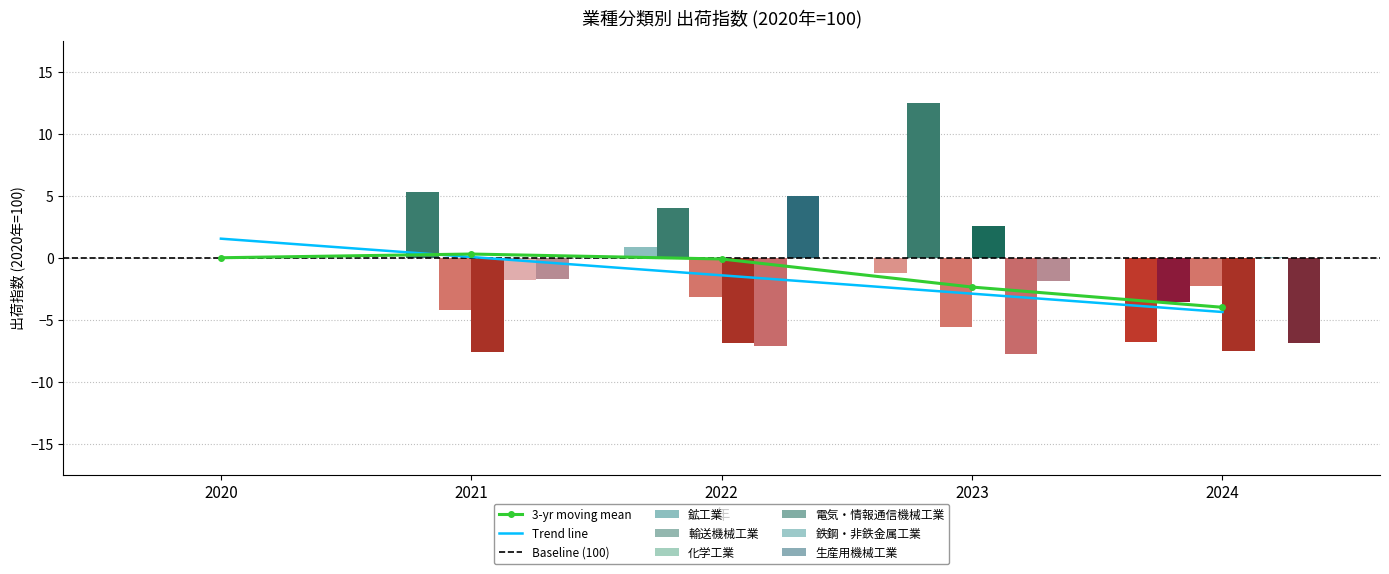

What are all the series names shown in the legend?

鉱工業, 輸送機械工業, 化学工業, 電気・情報通信機械工業, 鉄鋼・非鉄金属工業, 生産用機械工業